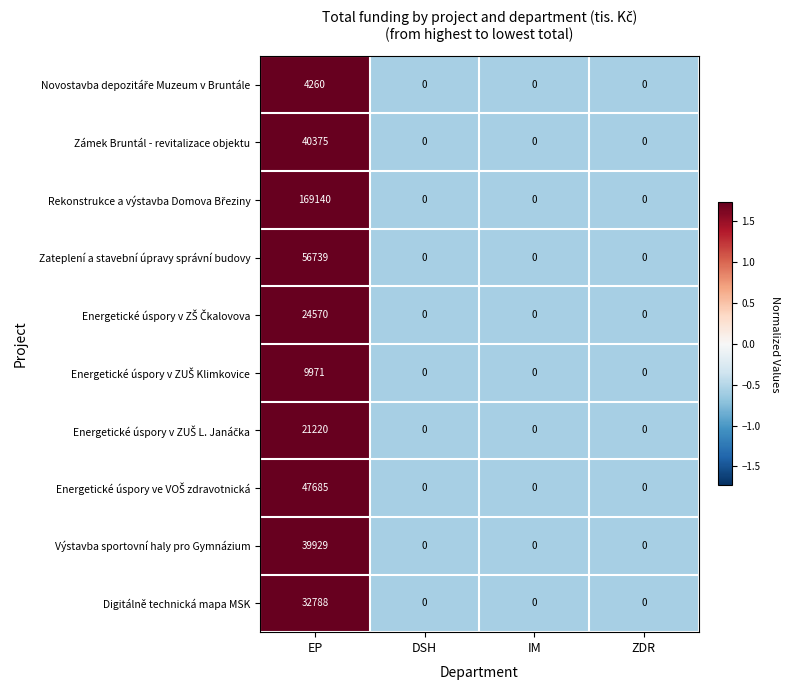

At which category is the sum across all series the highest?

EP